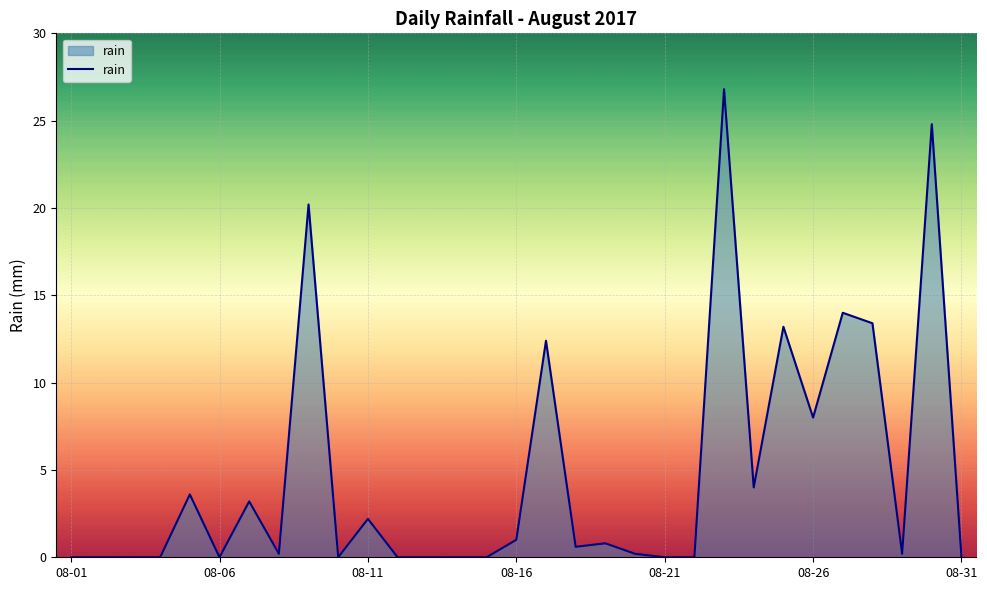

What is the greatest value displayed?

26.8